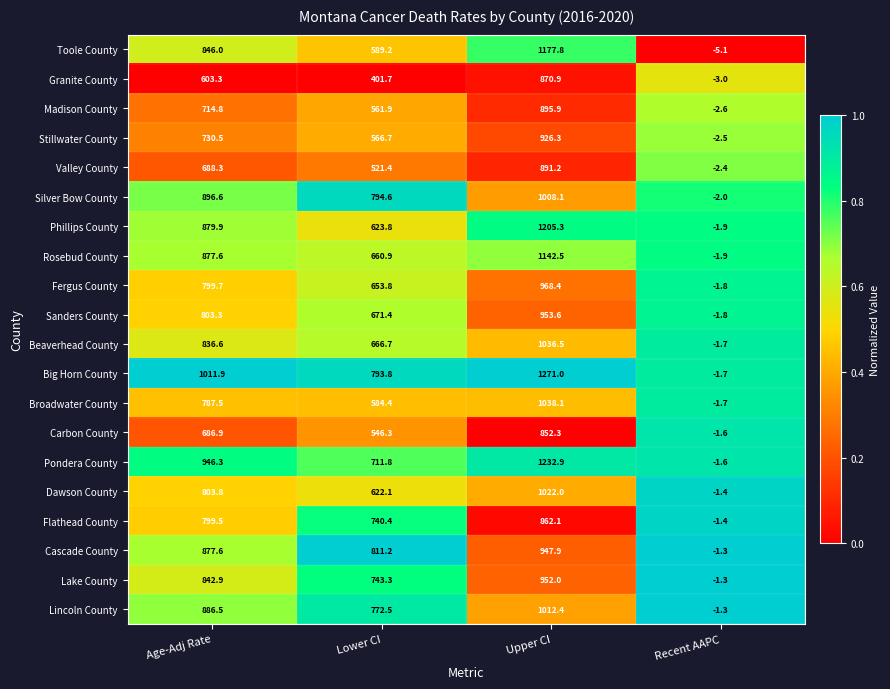

Rank the categories by Lincoln County value from lowest to highest.

Recent AAPC, Lower CI, Age-Adj Rate, Upper CI